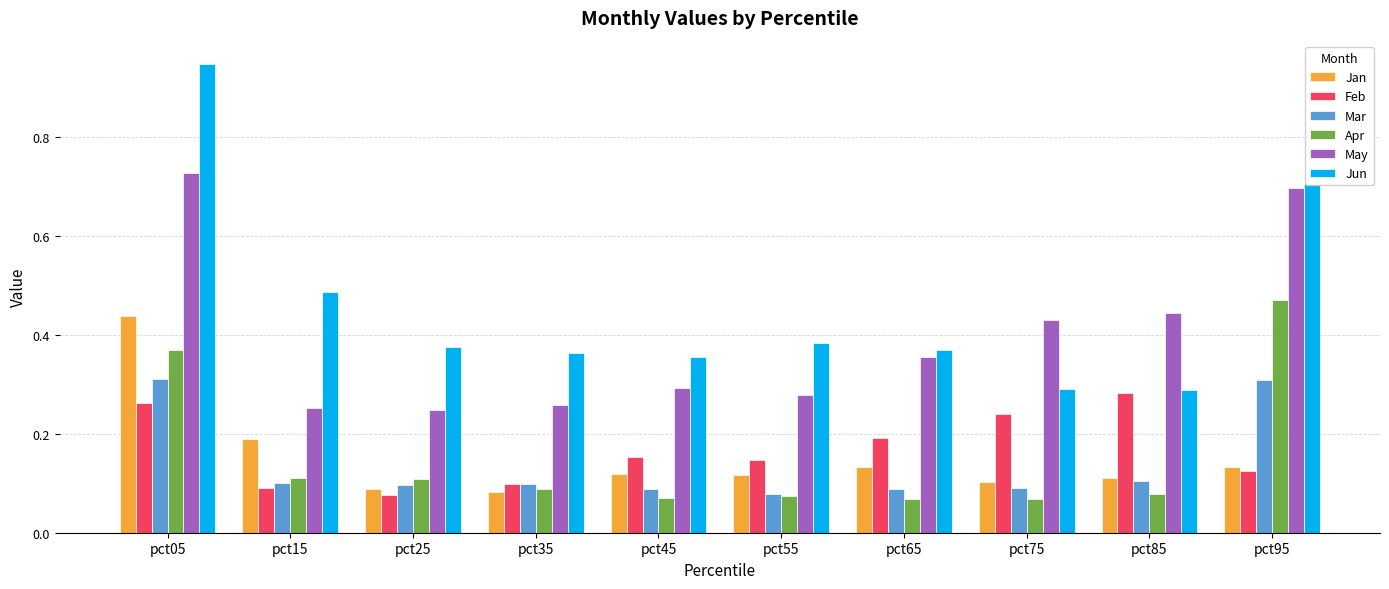

The Mar series shows 0.5 at pct95. True or false?

False